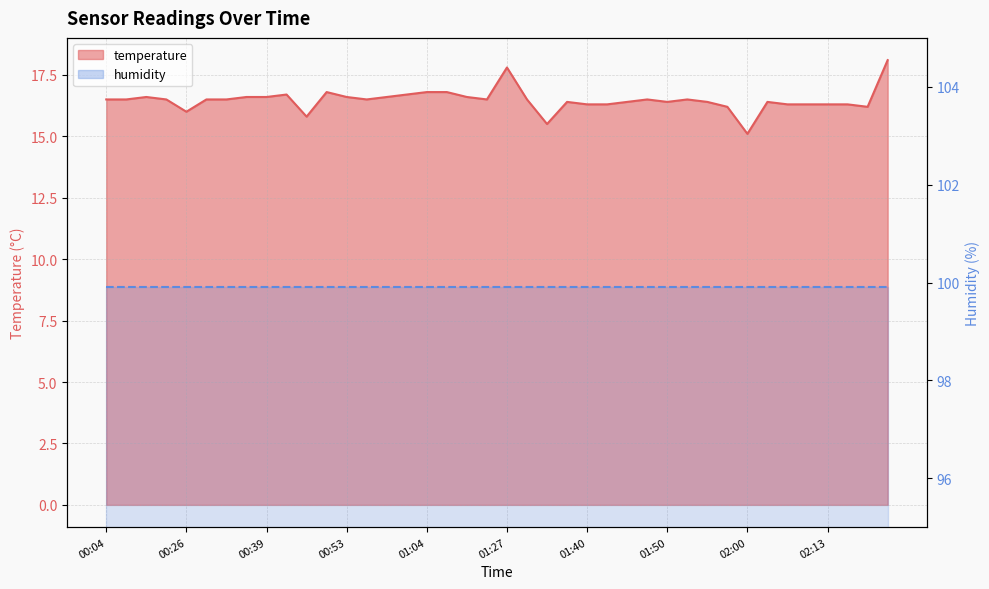

What value does the data have at 01:32?

15.5